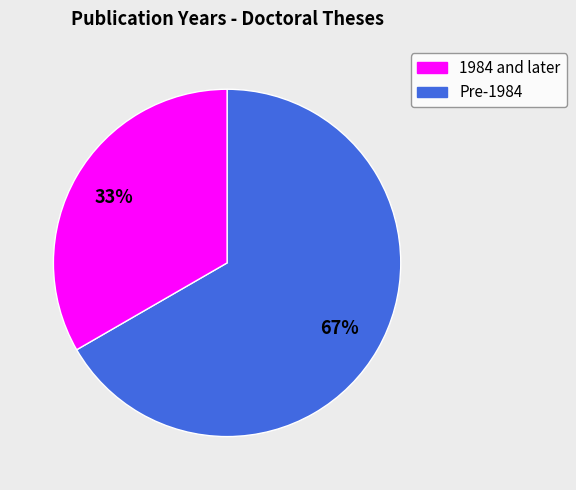

How many segments does this pie chart have?

2